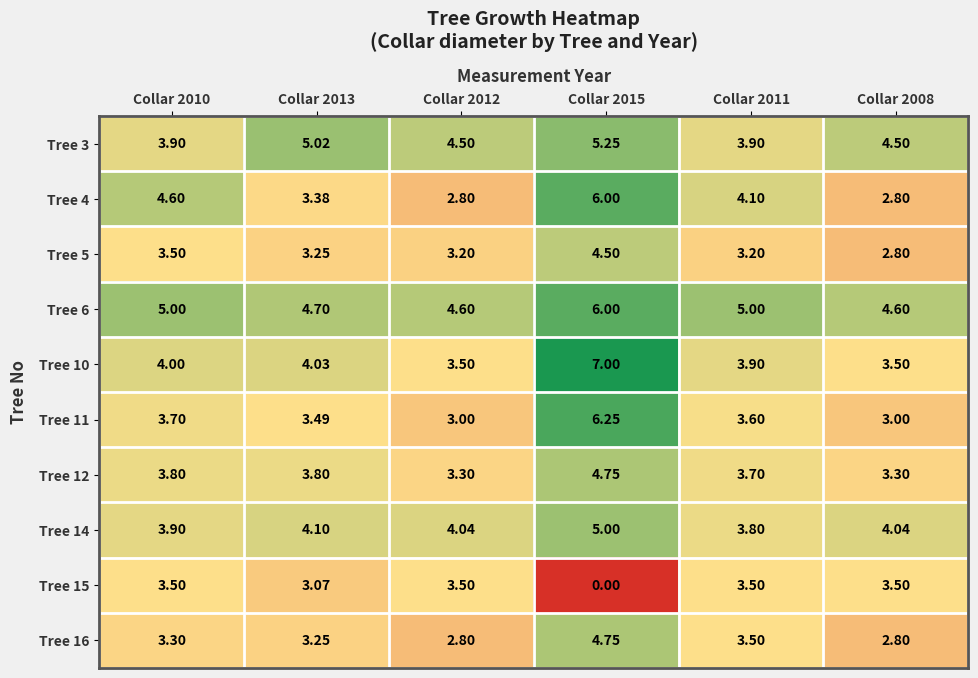

What is the difference between the highest and lowest values at Collar 2010?

1.7